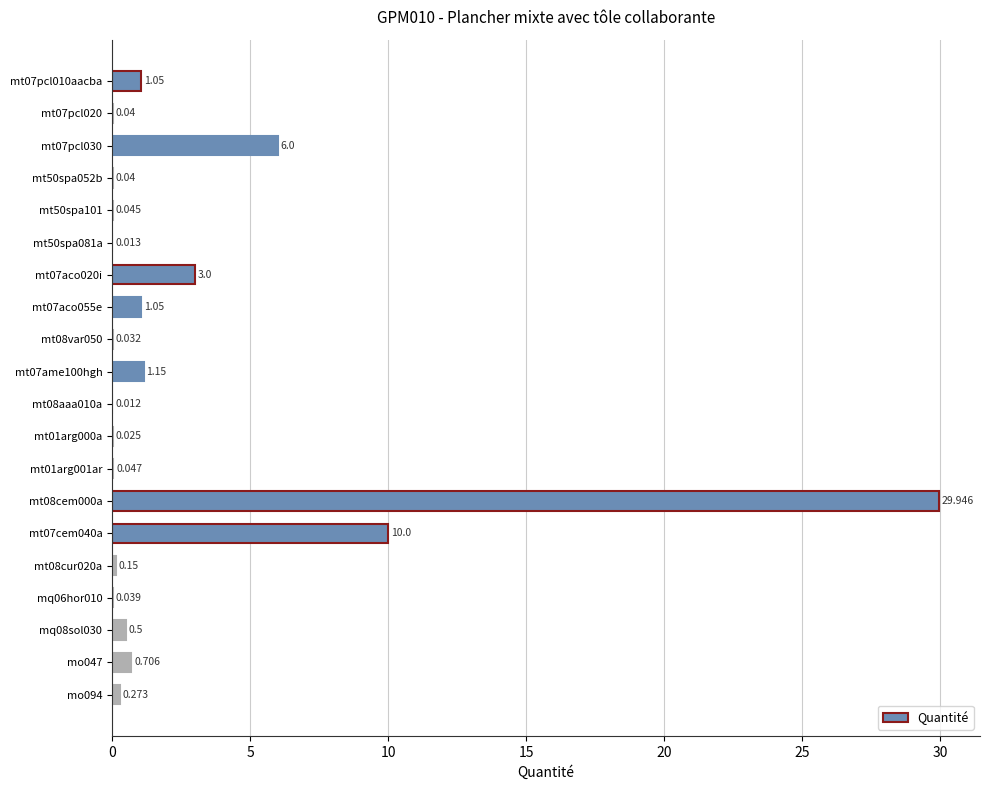

What is the greatest value displayed?

29.9